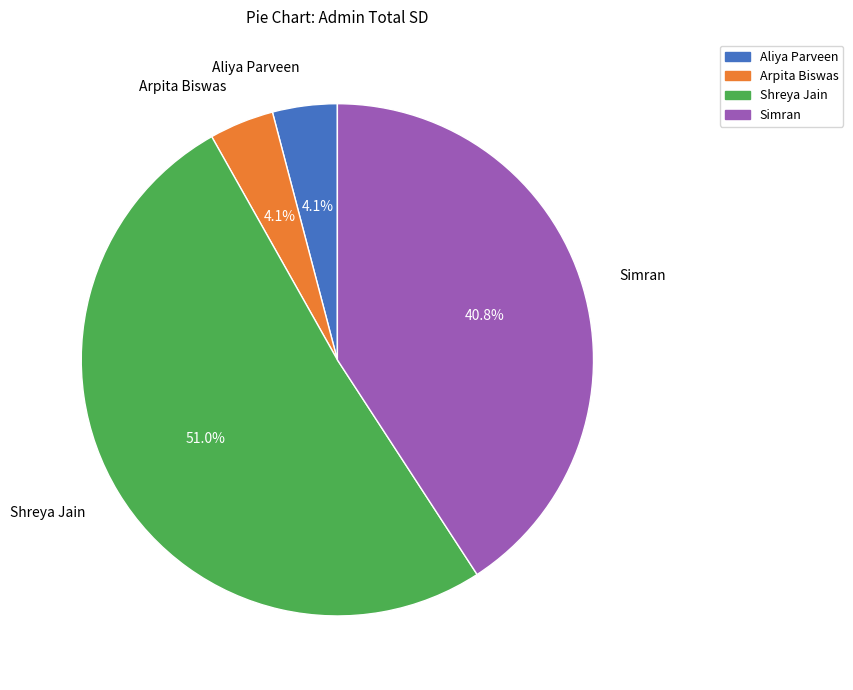

To the nearest percent, what percentage of the pie is Simran?

41%